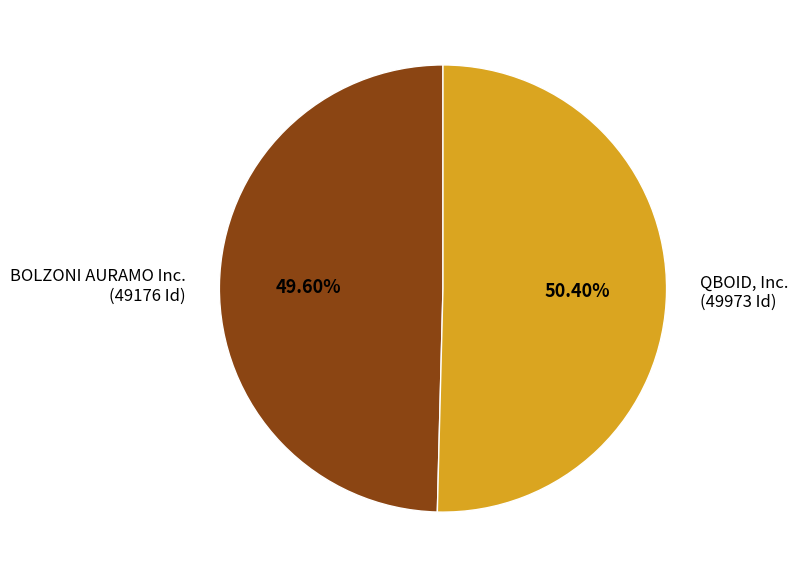

Approximately how many times larger is the value at BOLZONI AURAMO Inc. compared to QBOID, Inc.?

1.0